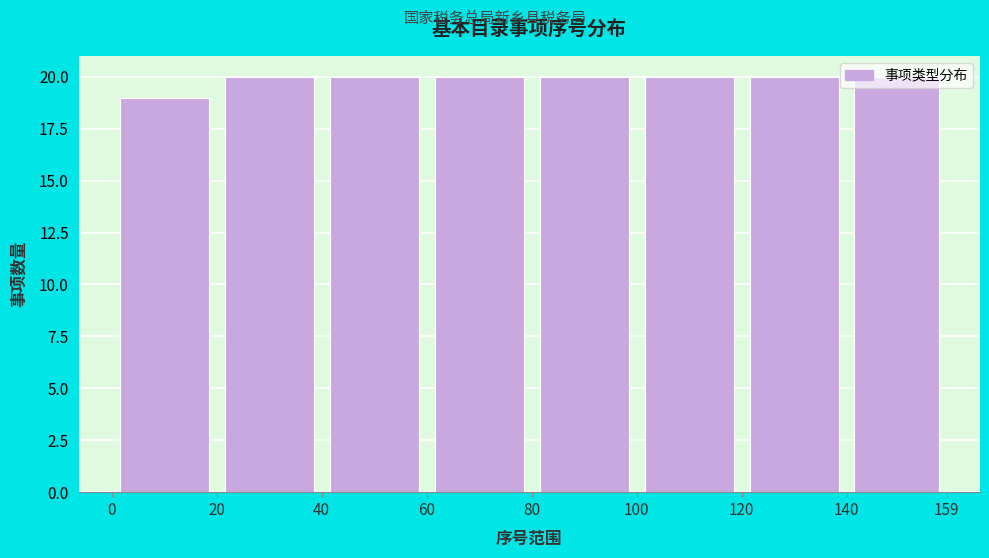

Reading left to right, transcribe this chart: for each bar, give the range it covers on the x-axis and its height. The values are not printed on the chart, so give them approximately, as read against the axis.

0 to 20: 19
20 to 40: 20
40 to 60: 20
60 to 80: 20
80 to 100: 20
100 to 120: 20
120 to 140: 20
140 to 159: 20